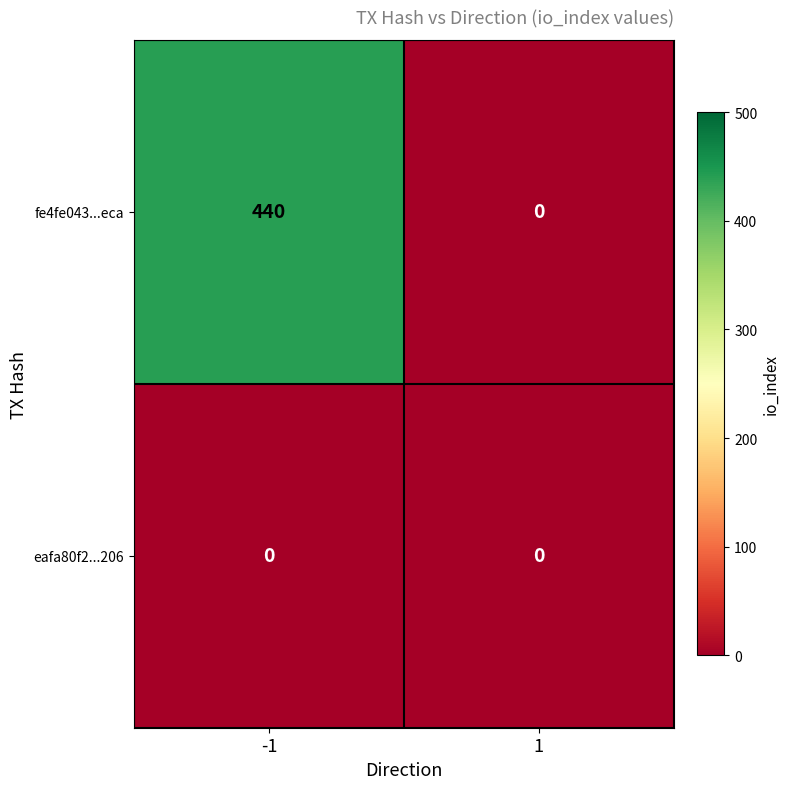

Rank the series by their average value, from lowest to highest.

eafa80f2...206, fe4fe043...eca